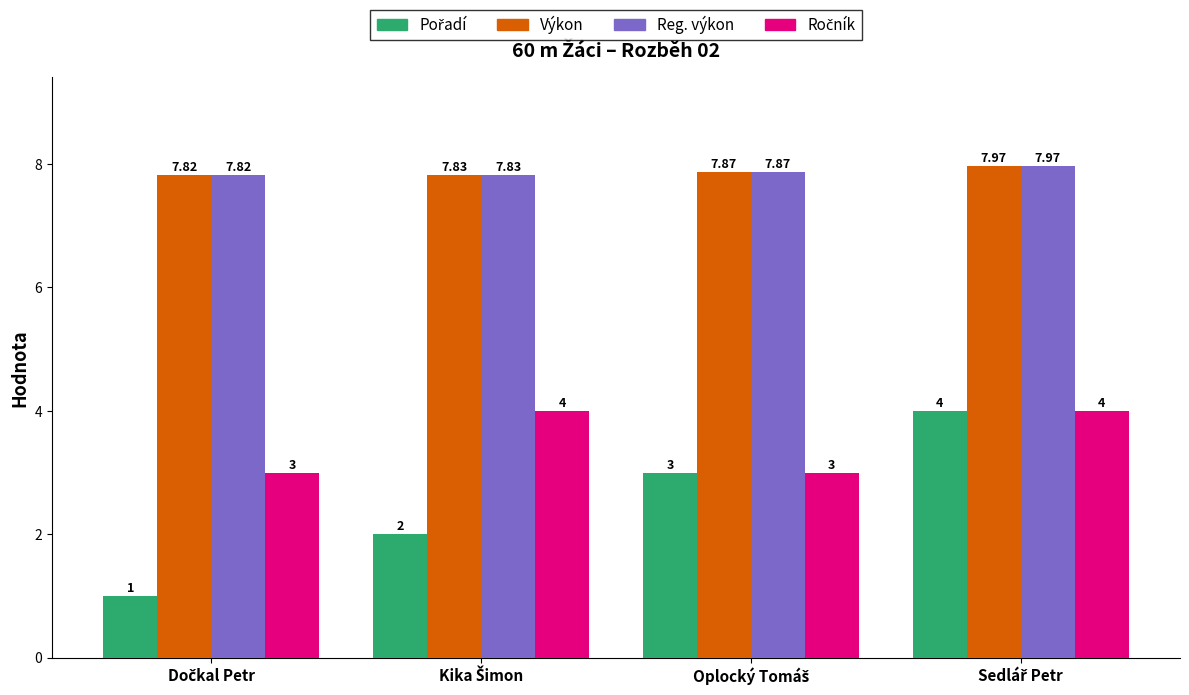

At how many categories does at least one series exceed 7?

4